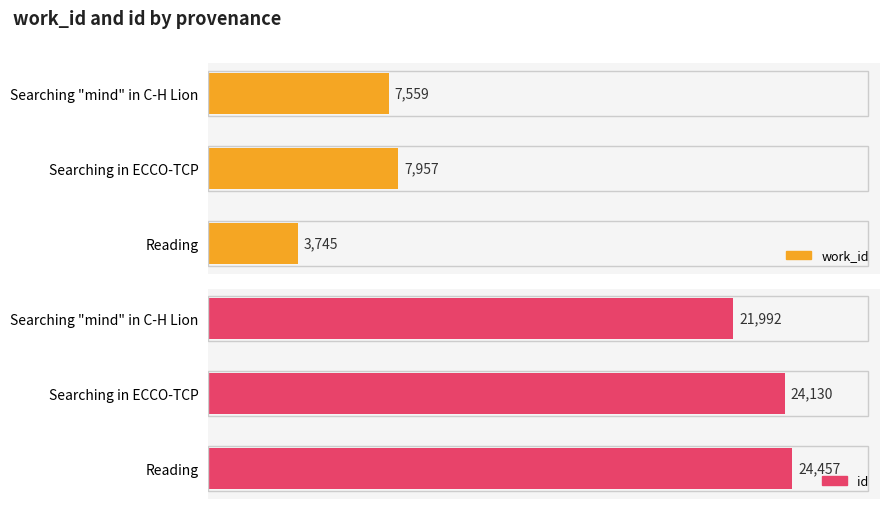

What is the difference between the id values at Reading and Searching in ECCO-TCP?

327